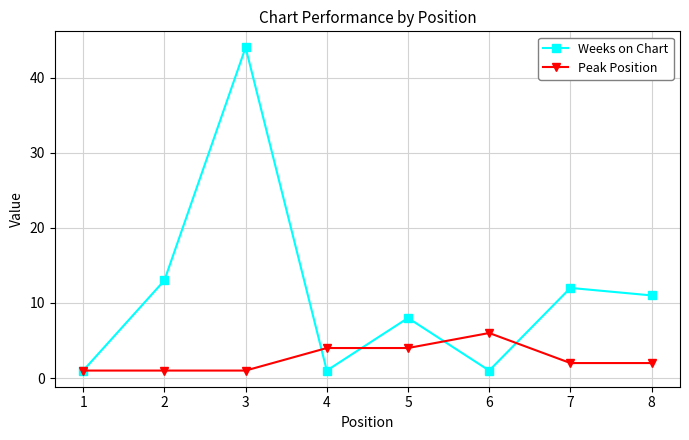

What is the total value across all series at 5?

12